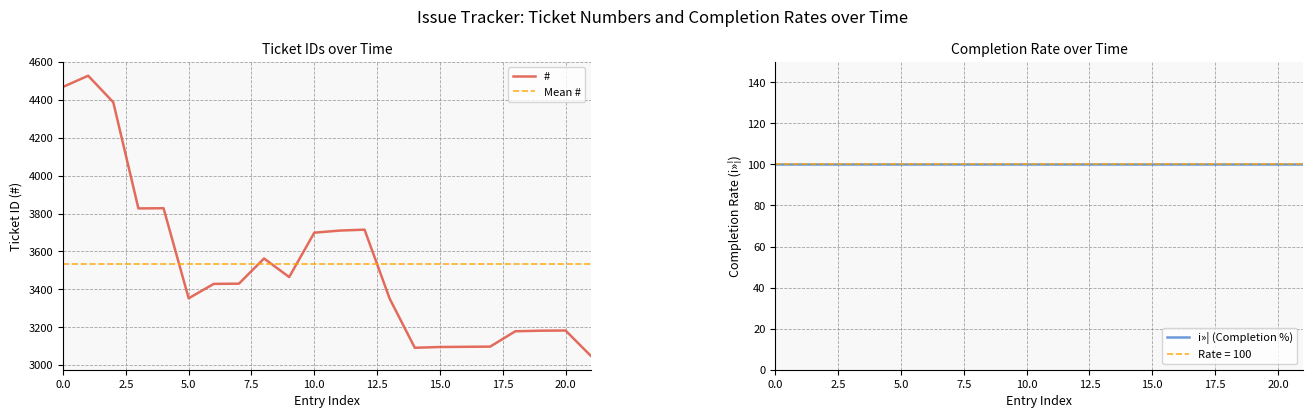

What is the minimum value for #?

3050